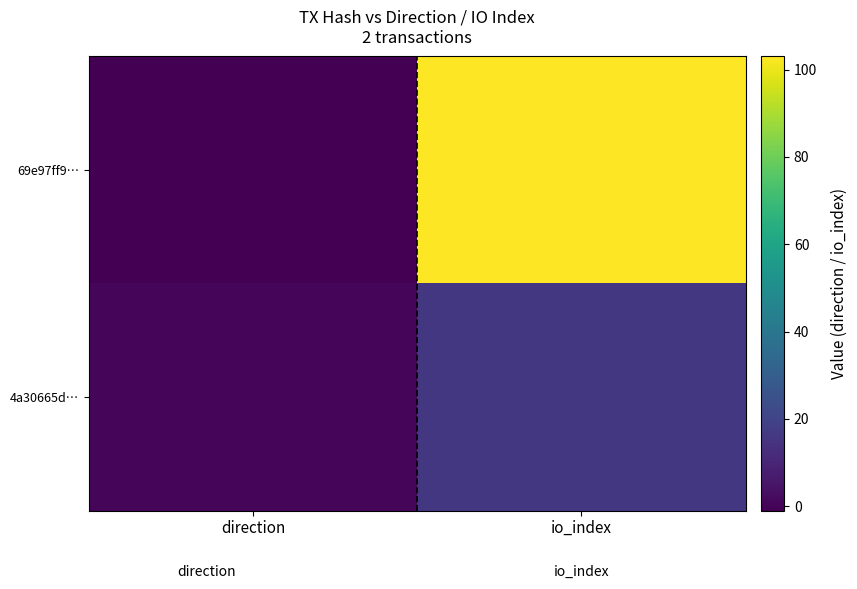

What is the maximum value shown in the chart?

103